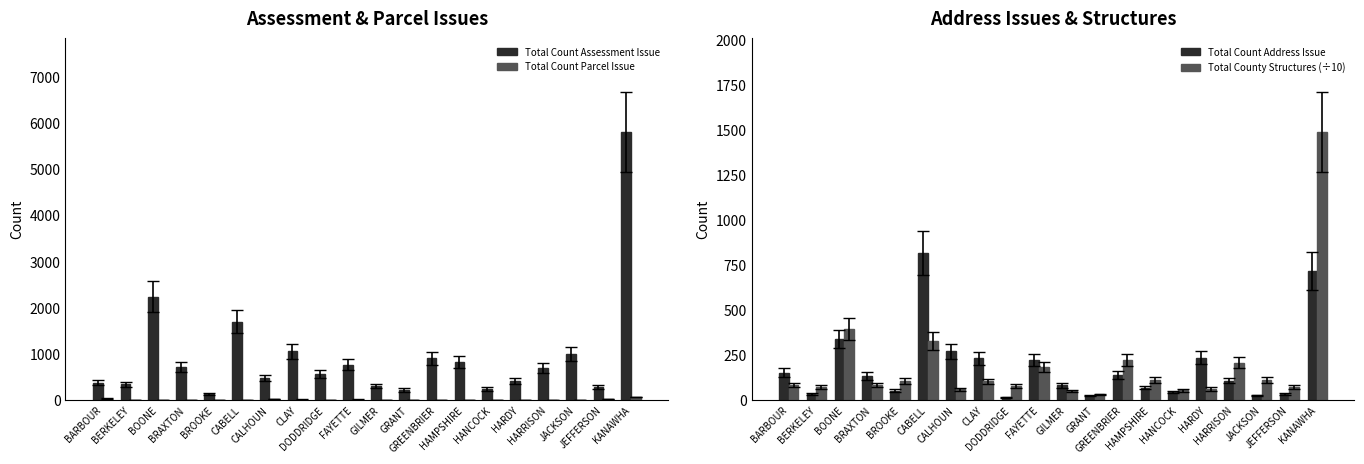

Between BRAXTON and HARDY, which series saw the biggest shift?

Total Count Assessment Issue